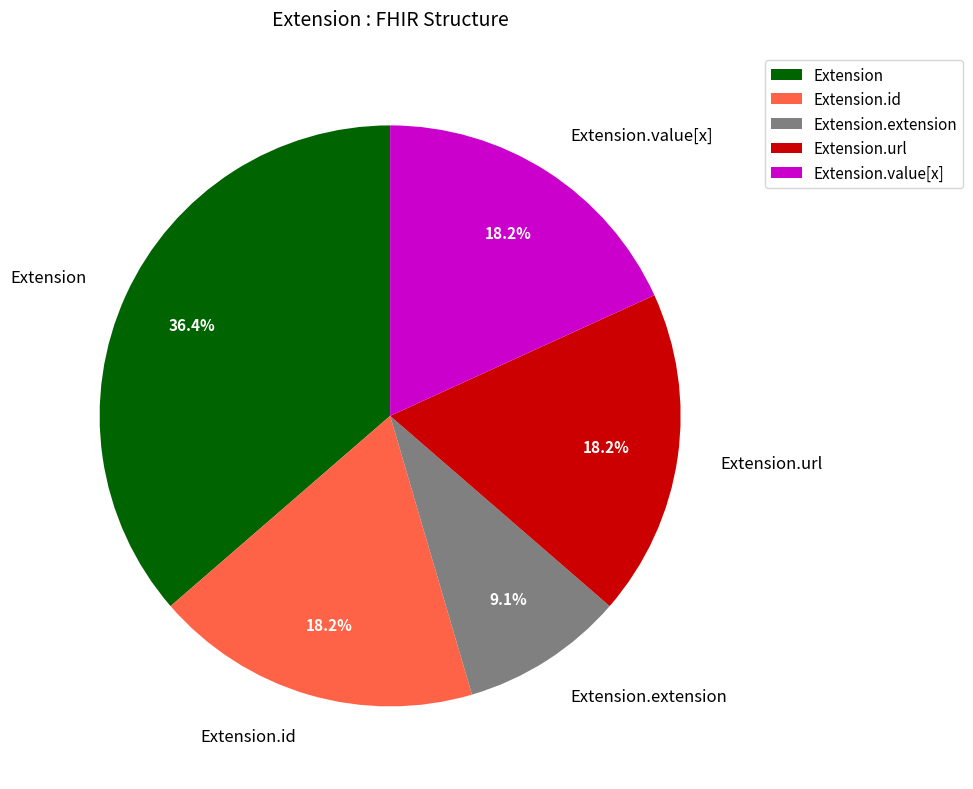

Does Extension.id represent more than half of the total?

No